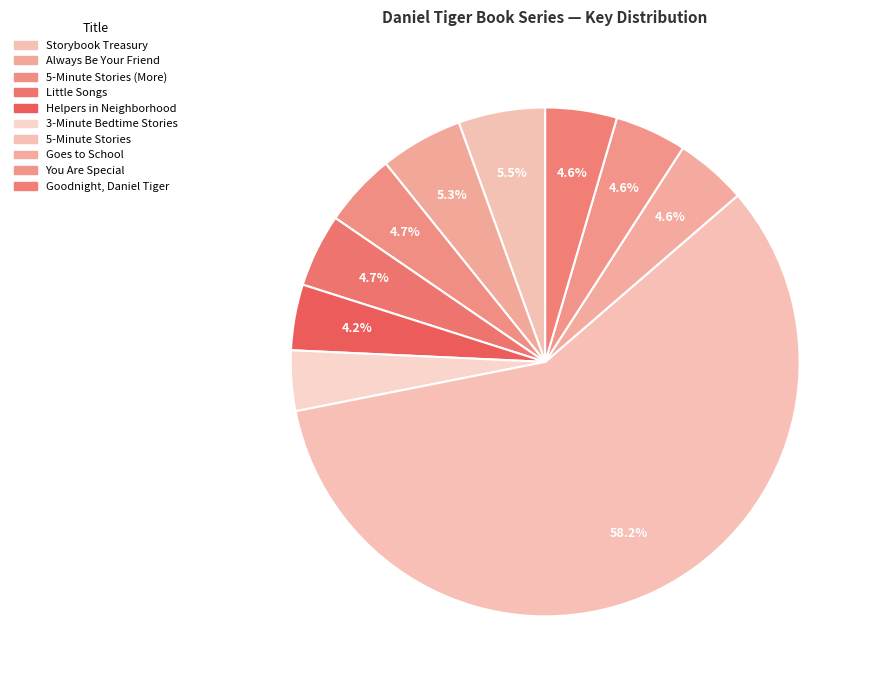

Count the number of slices in the pie.

10